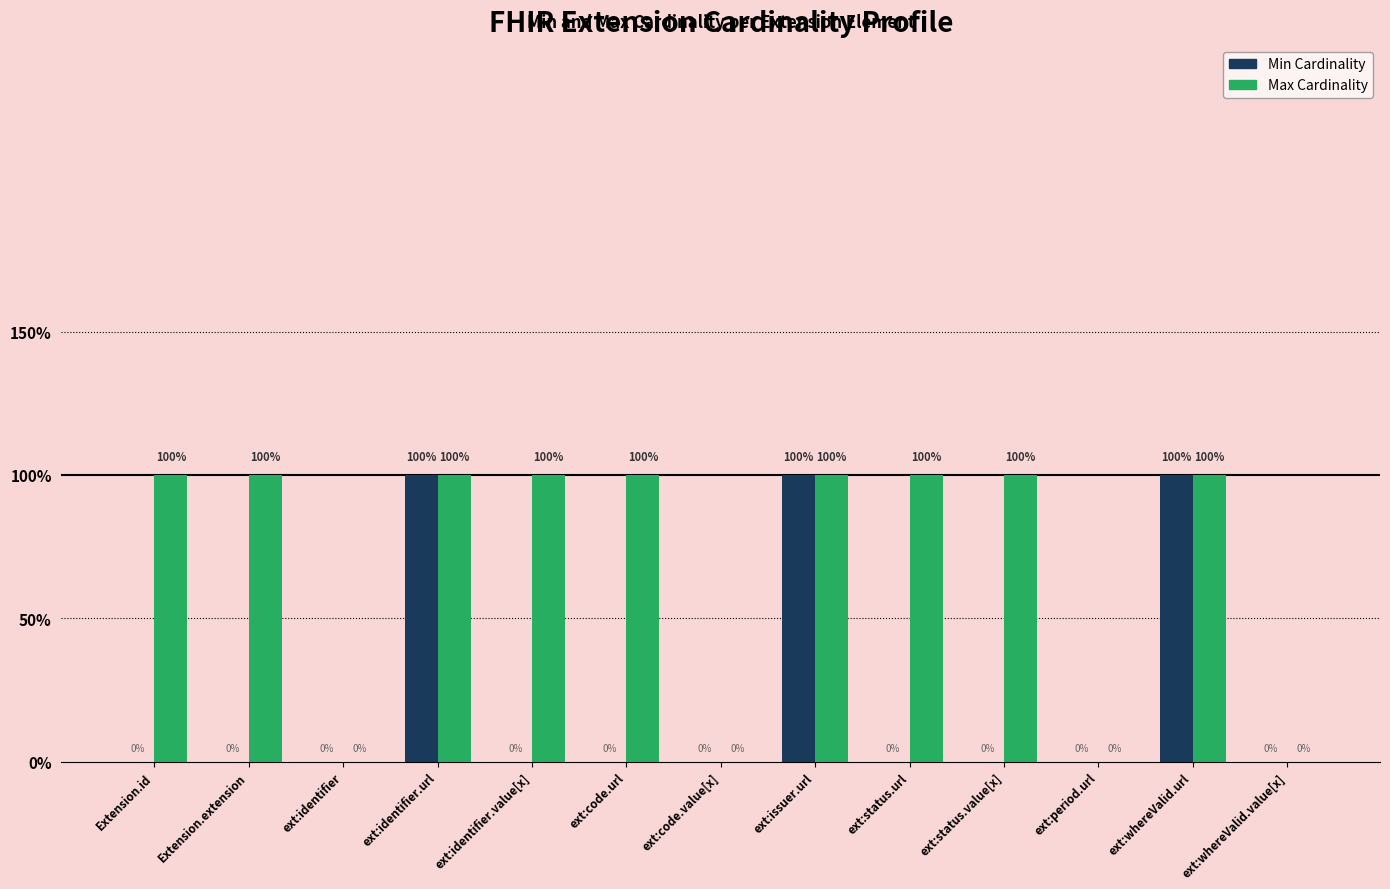

What is the difference between the maximum and second lowest values in the Min Cardinality series?

1